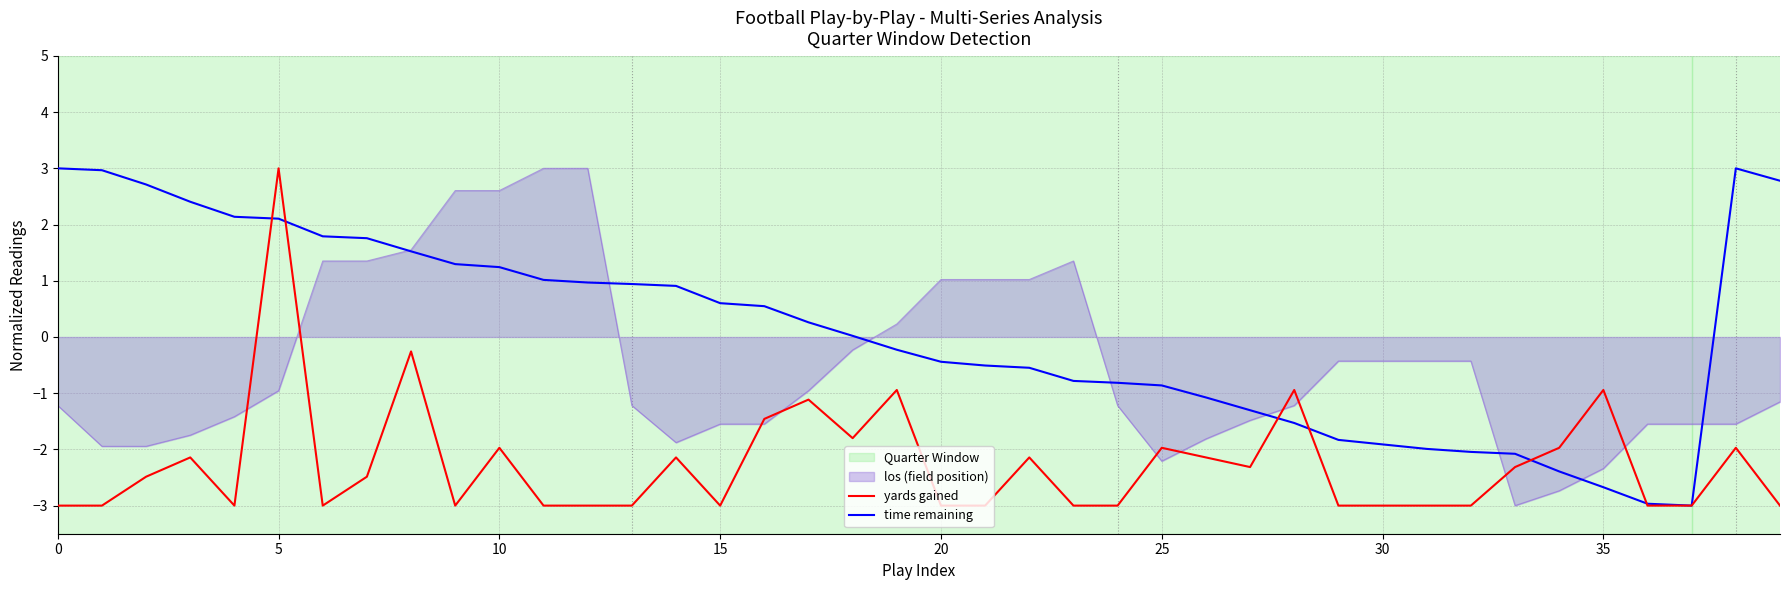

What is the difference between the maximum and minimum values in the time remaining series?

6.0